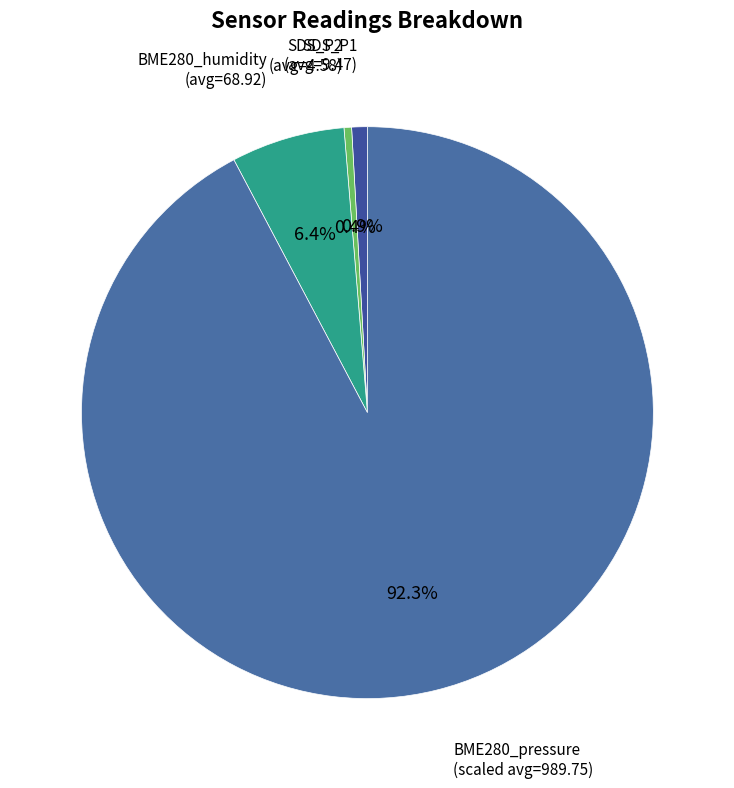

To the nearest percent, what is the difference between the largest and smallest slice percentages?

92%